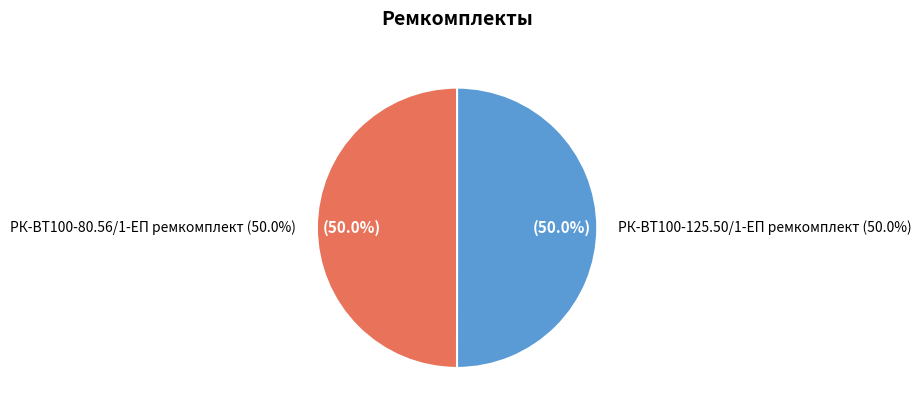

Which slice is the smallest?

РК-ВТ100-80.56/1-ЕП ремкомплект